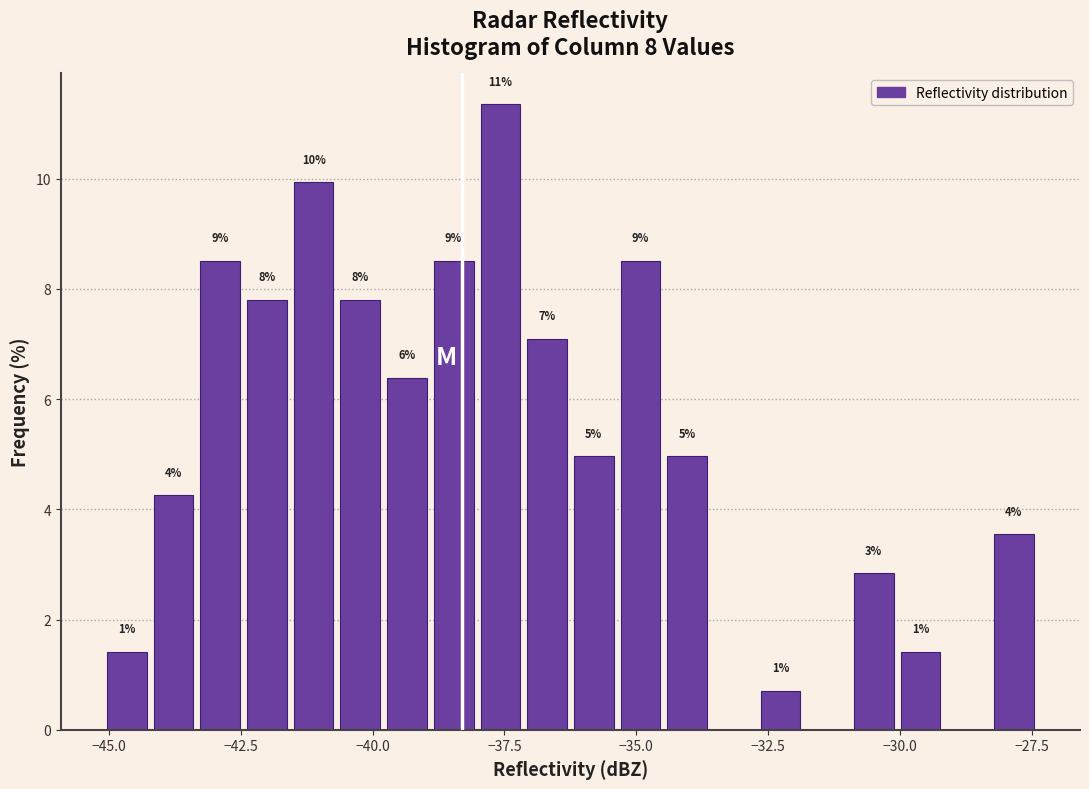

Read against the x-axis, roughly where is the centre of the tallest bar?

-37.5